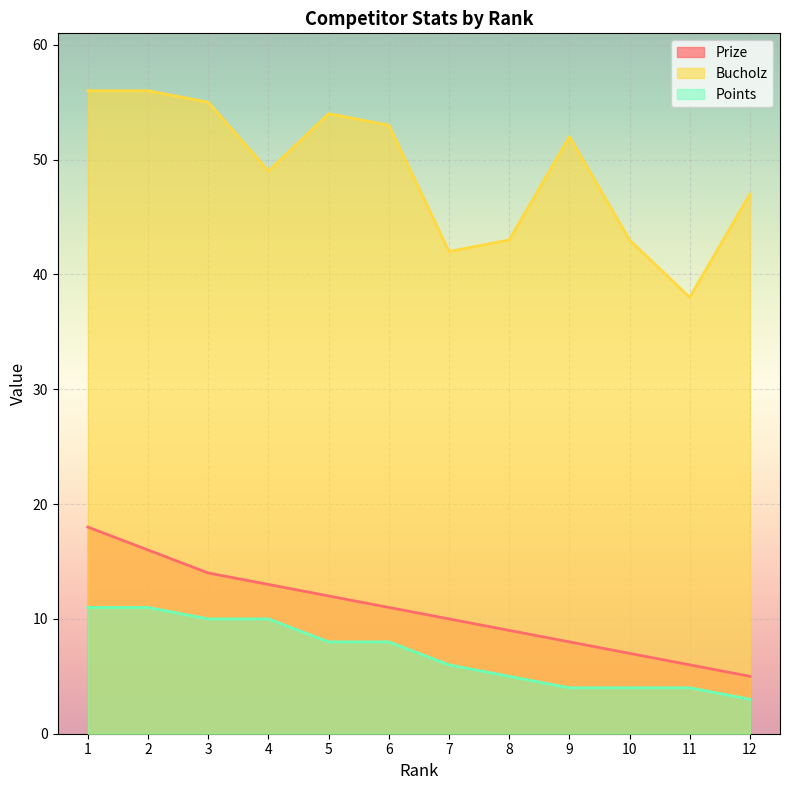

Reading left to right, list all the values displayed in this chart.

Prize: 1=18	2=16	3=14	4=13	5=12	6=11	7=10	8=9	9=8	10=7	11=6	12=5
Bucholz: 1=56	2=56	3=55	4=49	5=54	6=53	7=42	8=43	9=52	10=43	11=38	12=47
Points: 1=11	2=11	3=10	4=10	5=8	6=8	7=6	8=5	9=4	10=4	11=4	12=3